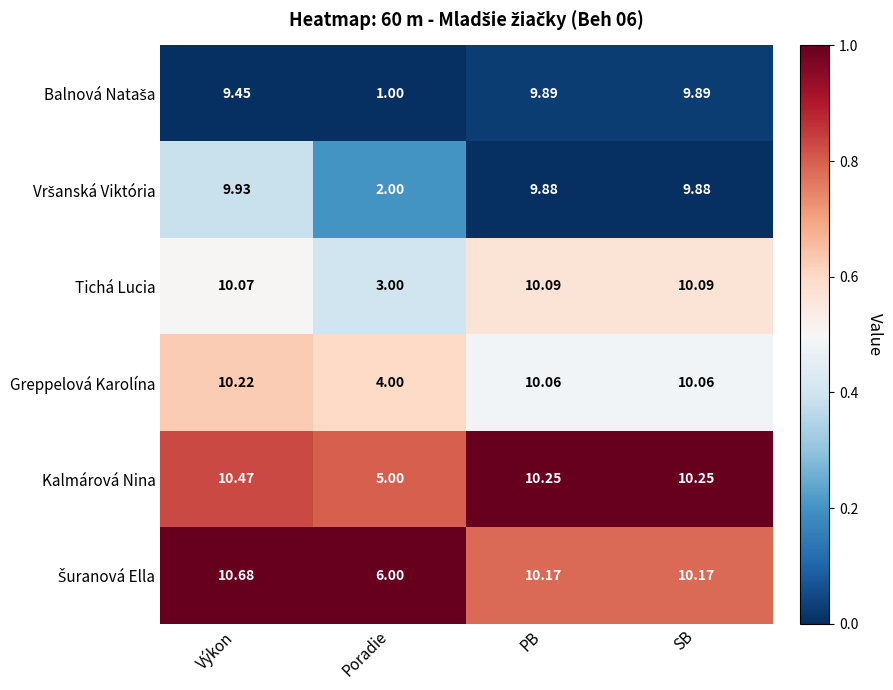

Where does the Tichá Lucia series first go above 10?

Výkon